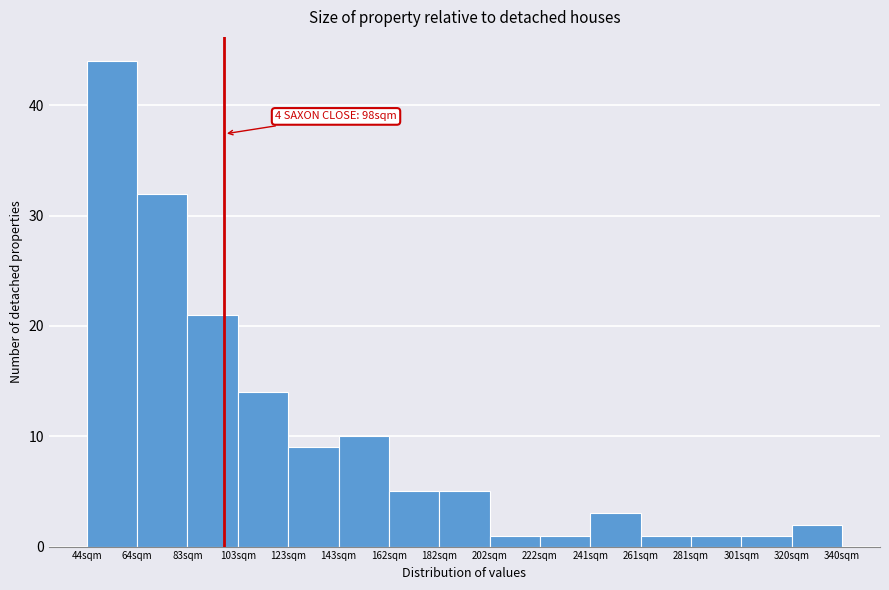

Over which range of the x-axis is the bar tallest?

44 to 64